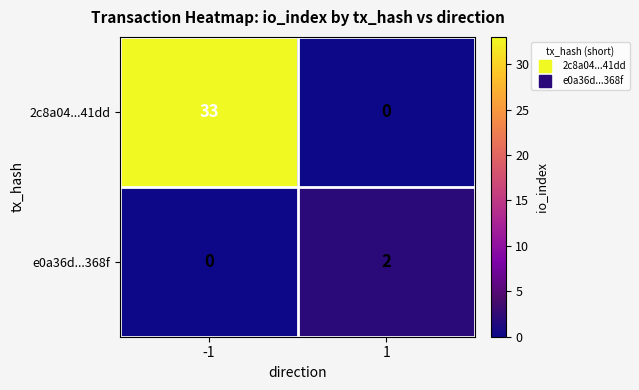

The value of e0a36d...368f at -1 is -1. True or false?

False